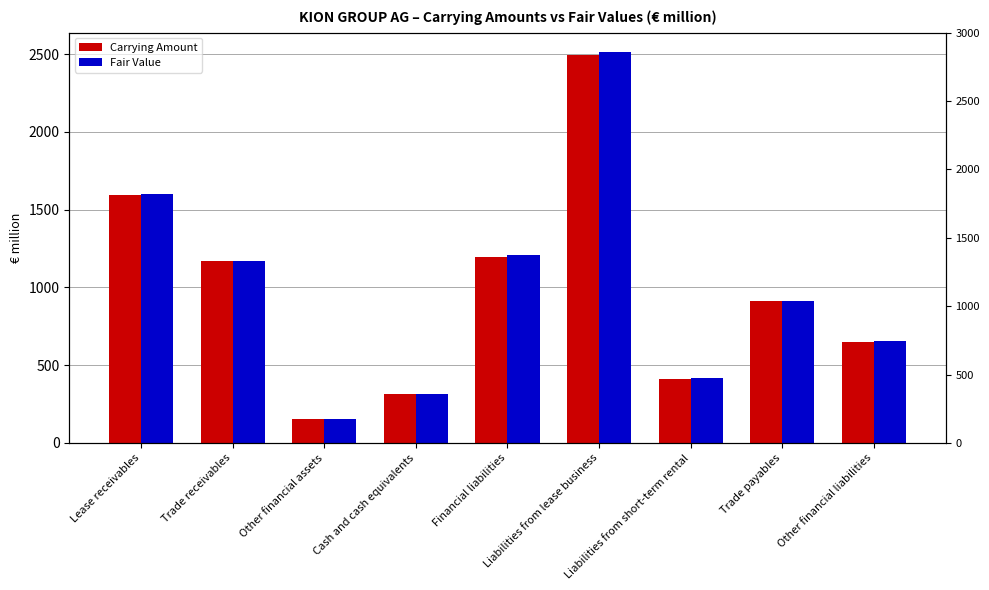

Reading left to right, extract all data points from this chart.

Carrying Amount: 1595.3	1172.7	152.9	314.4	1194.5	2497.0	411.4	910.5	646.9
Fair Value: 1599.0	1172.7	152.9	314.4	1208.0	2512.8	416.9	910.5	656.1